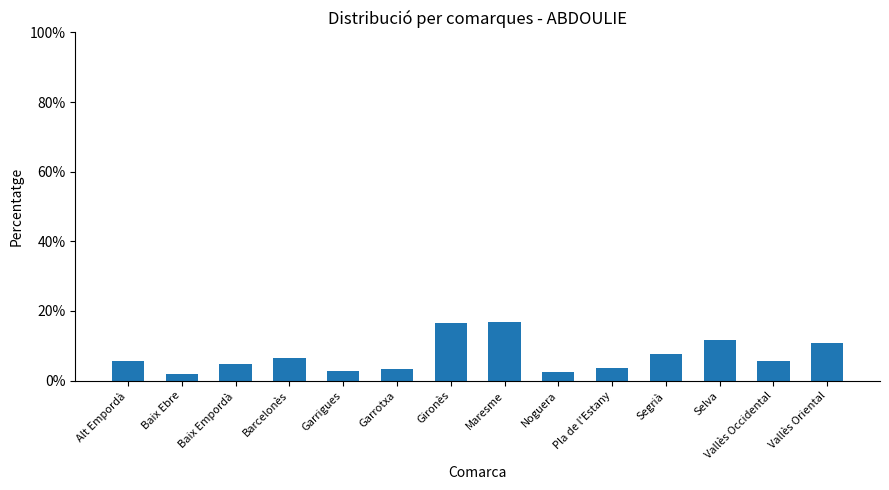

Is it true that the value at Gironès is 9.8?

False